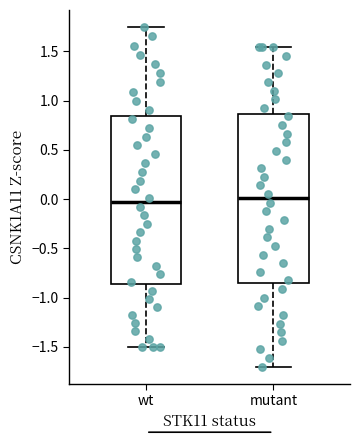

Where does the median line of the box for mutant sit on the y-axis? The values are not printed on the chart, so give them approximately, as read against the axis.

0.00